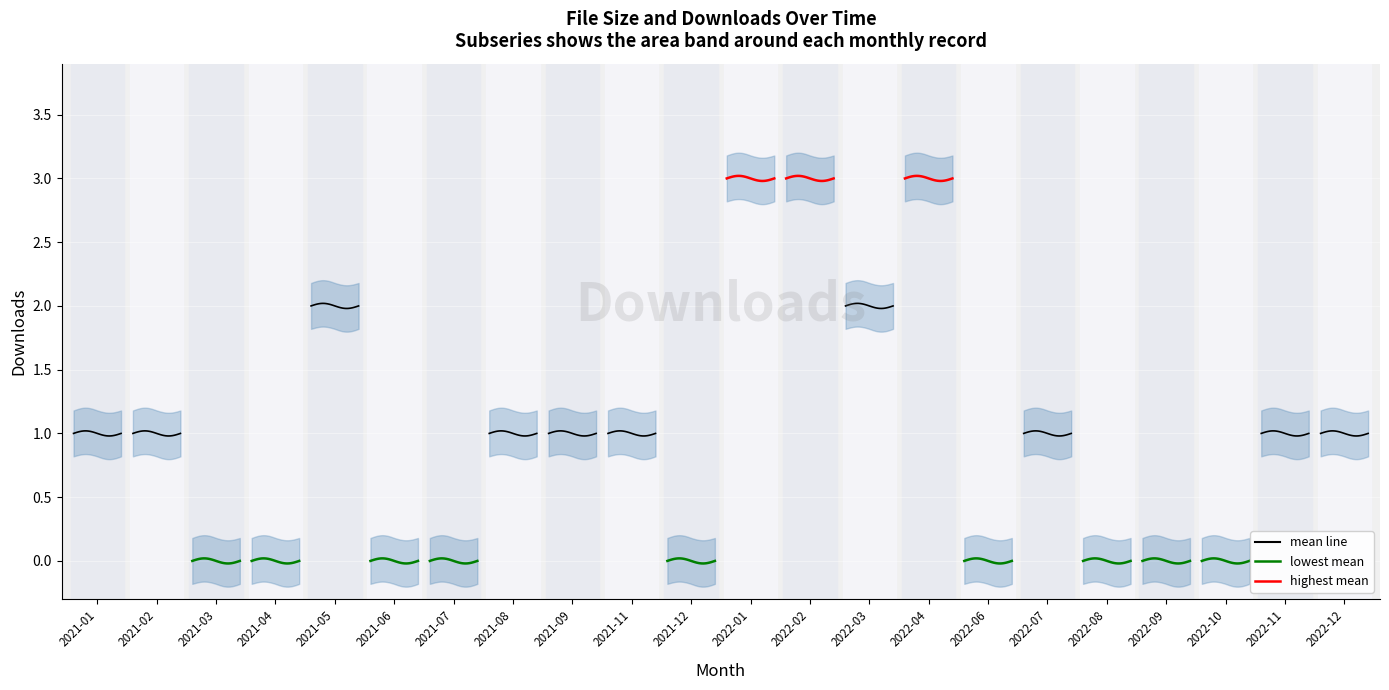

Which has a higher value, 2021-11 or 2021-01?

2021-11